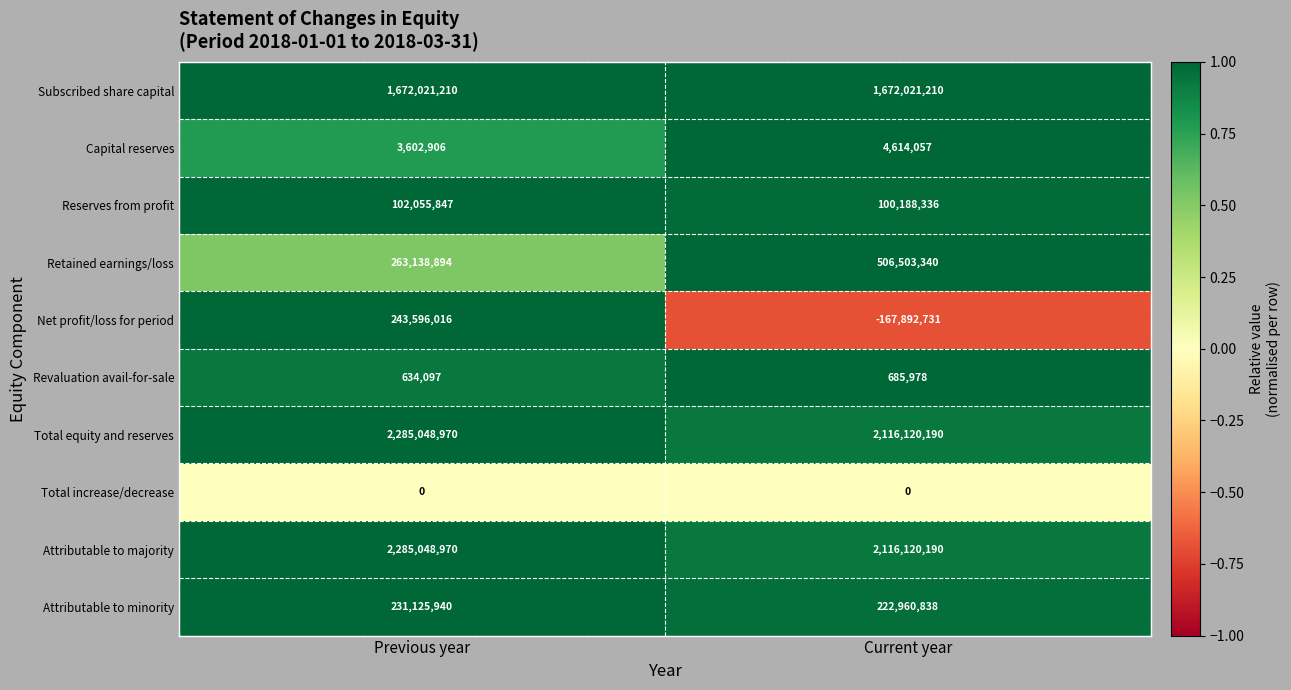

Is it true that Reserves from profit equals 144362029 at Current year?

False